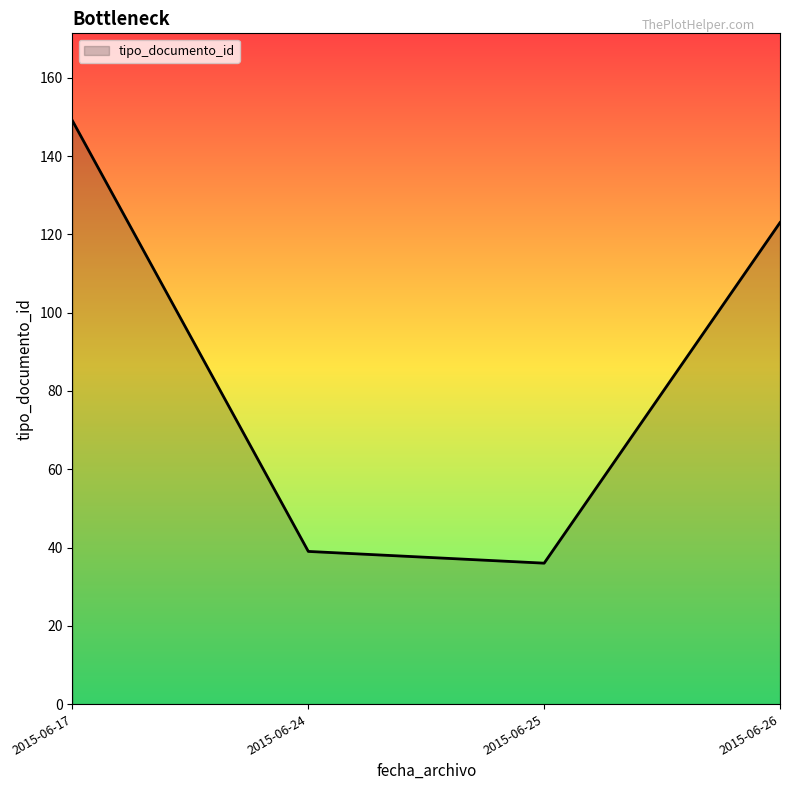

True or false: the data shows 123 at 2015-06-26.

True